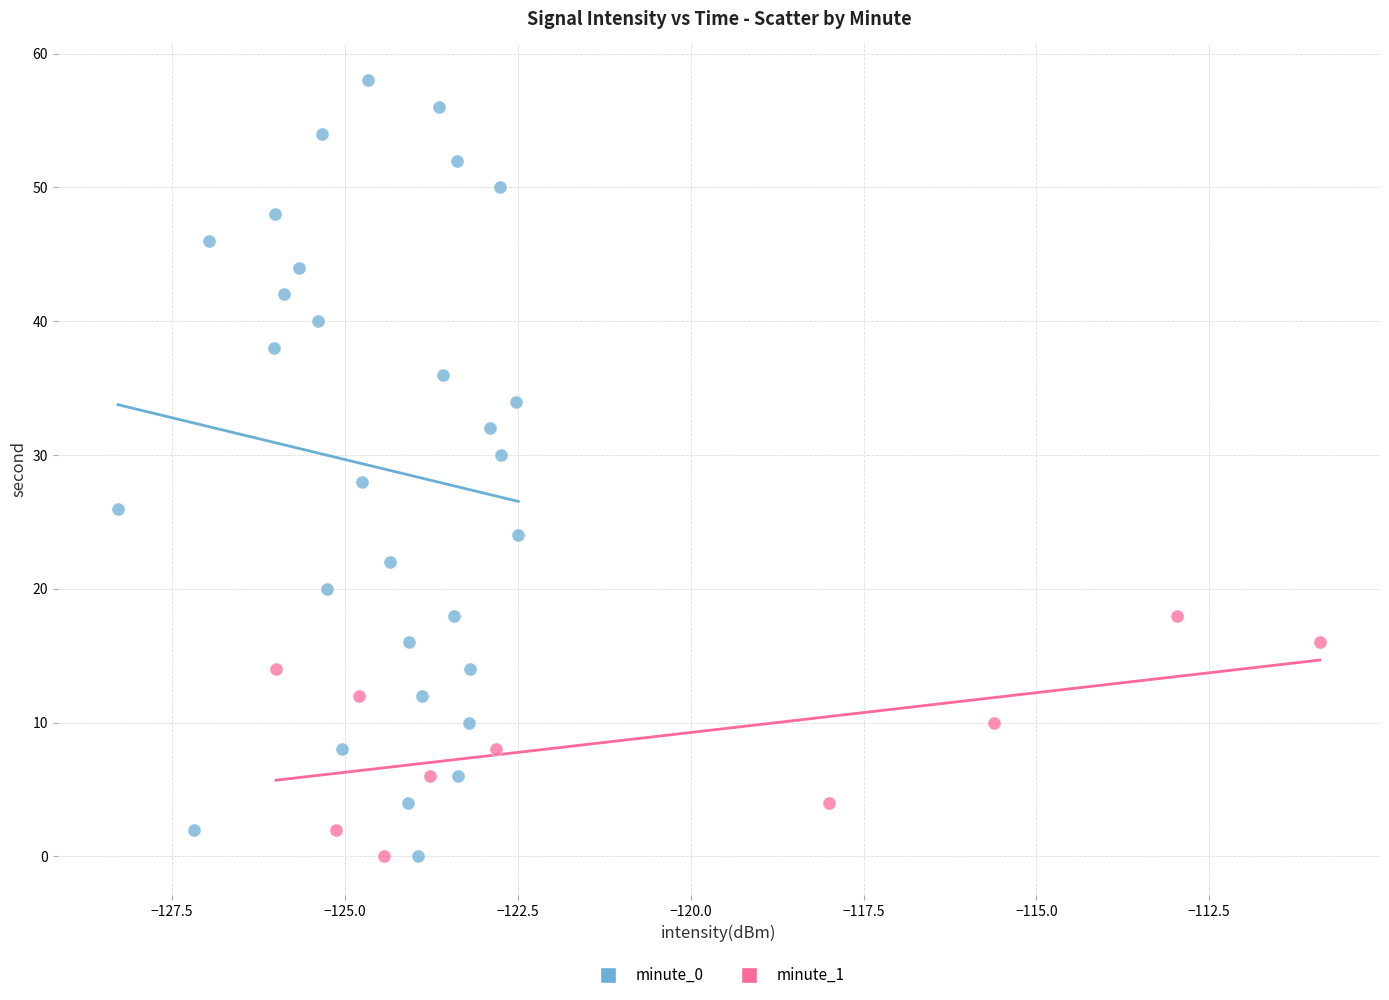

Which series has the largest Y range (max minus min)?

minute_0